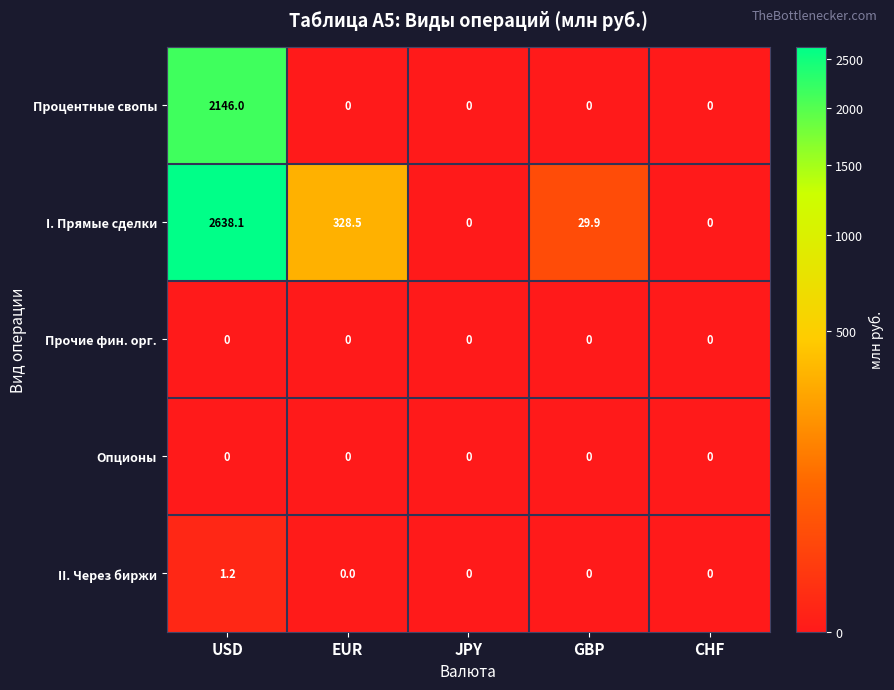

Which series has the largest total across all categories?

I. Прямые сделки